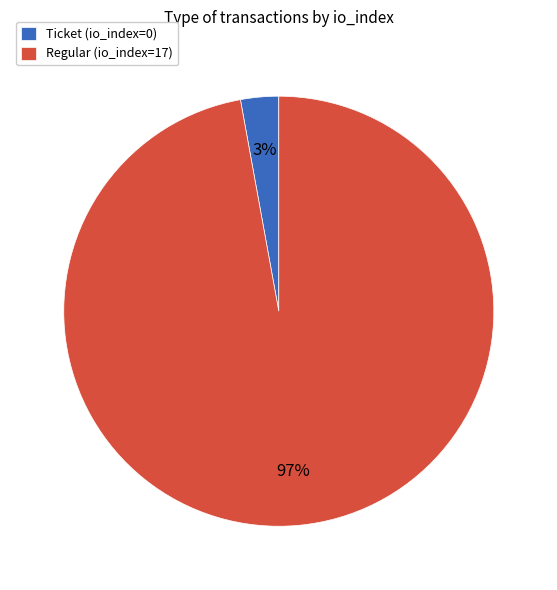

True or false: Ticket (io_index=0) accounts for 9% of the total.

False